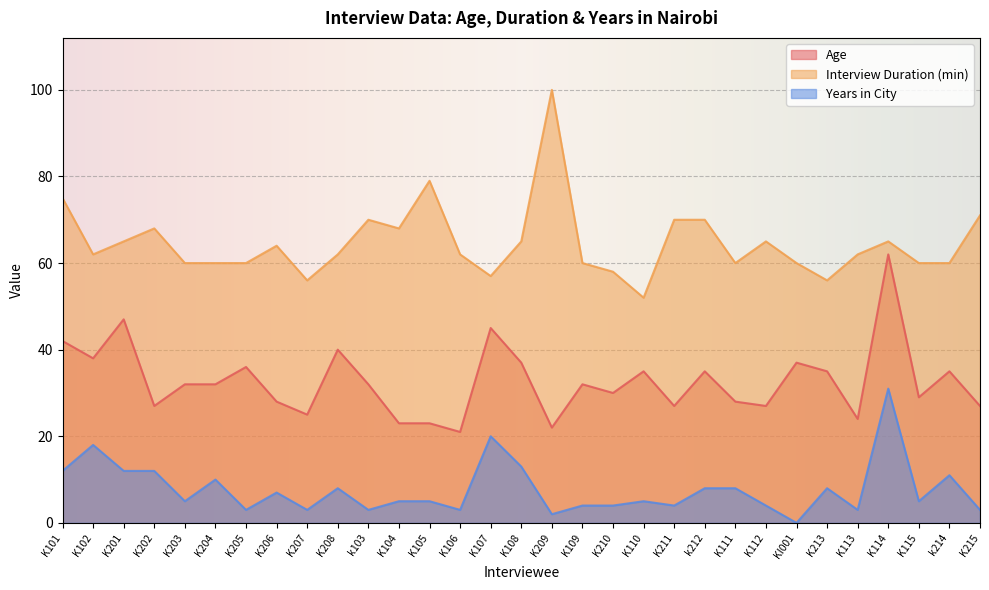

Where does the Age series first go above 32?

K101